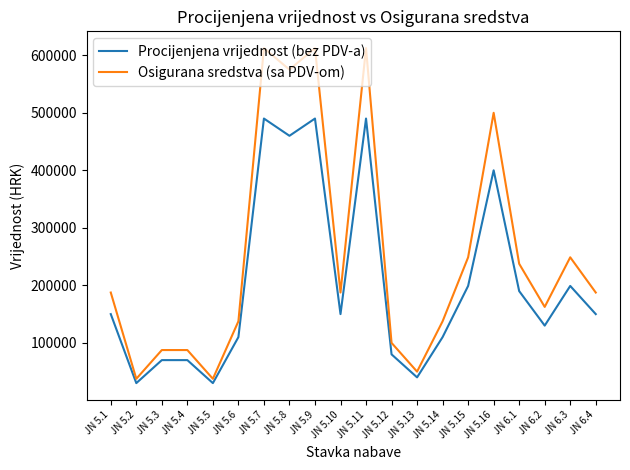

List the series in order of their overall mean, highest first.

Osigurana sredstva (sa PDV-om), Procijenjena vrijednost (bez PDV-a)